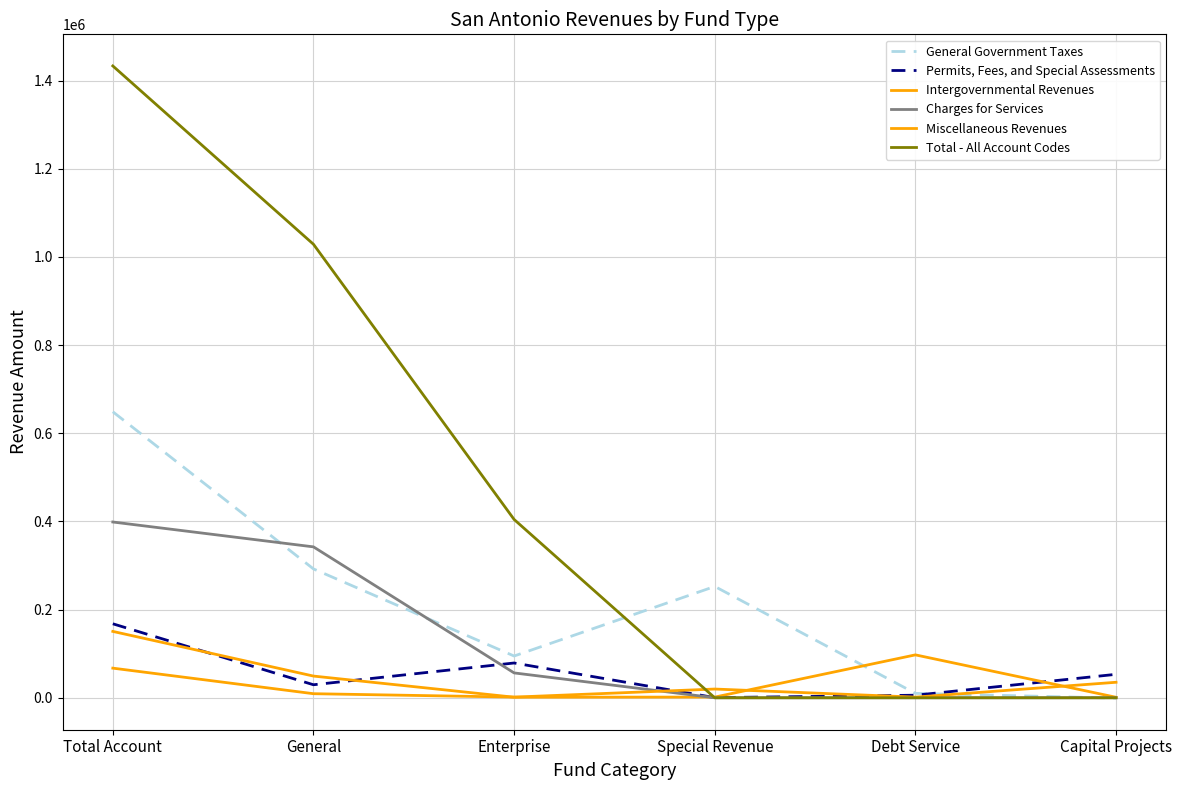

How many lines are shown in the chart?

6